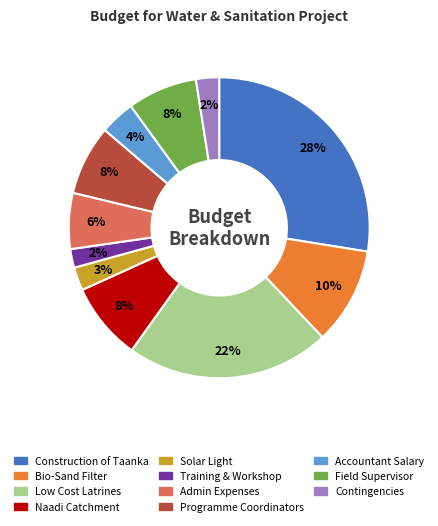

To the nearest percent, what is the difference between the largest and smallest slice percentages?

26%